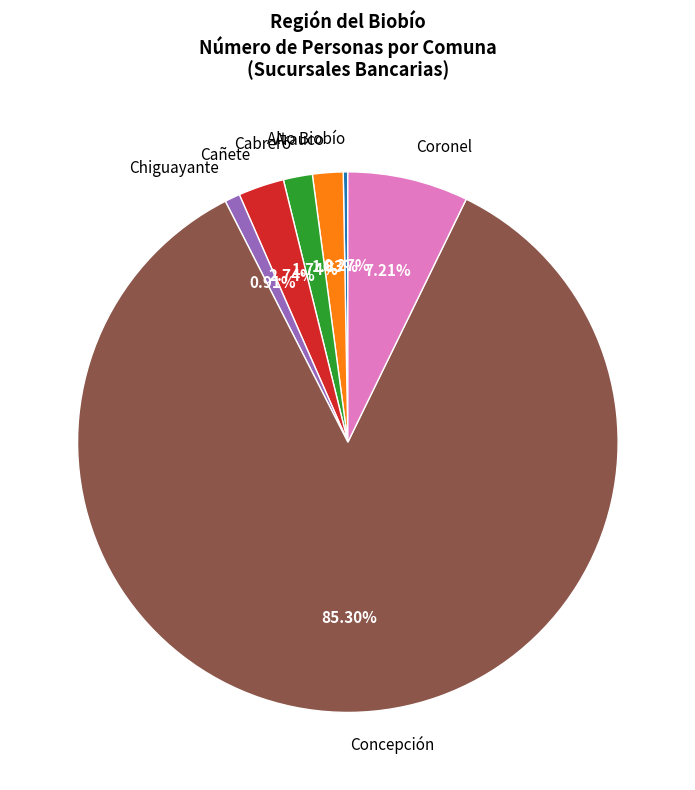

Do Cabrero and Arauco together represent more than half of the pie?

No